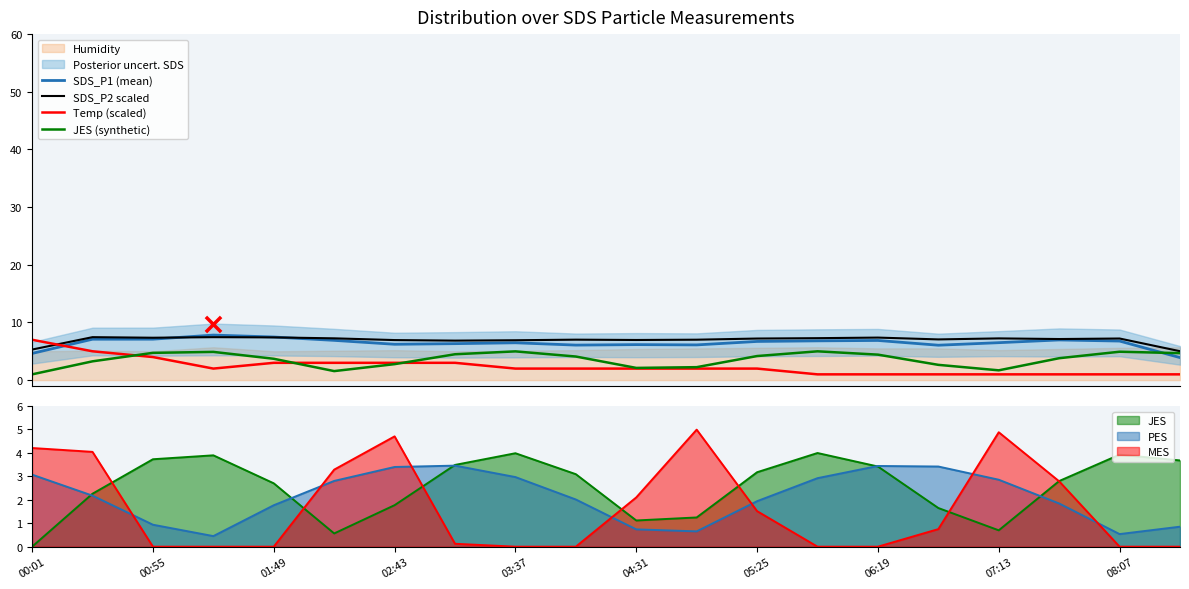

How many intersections are there between MES and PES?

7